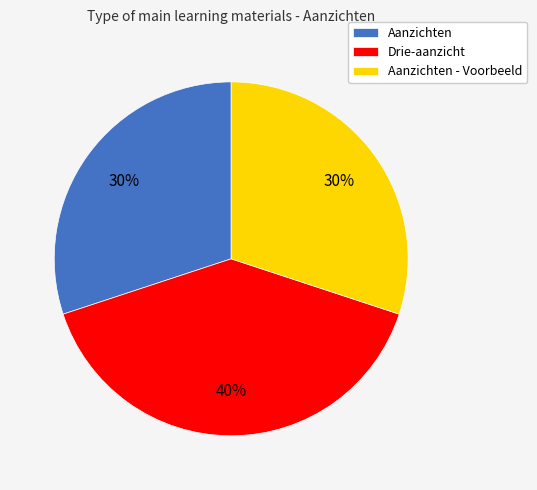

The Drie-aanzicht slice represents 40% of the pie. True or false?

True